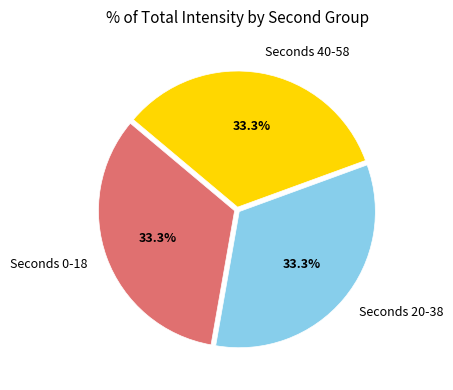

What is the ratio of the value at Seconds 0-18 to the value at Seconds 20-38?

1.0